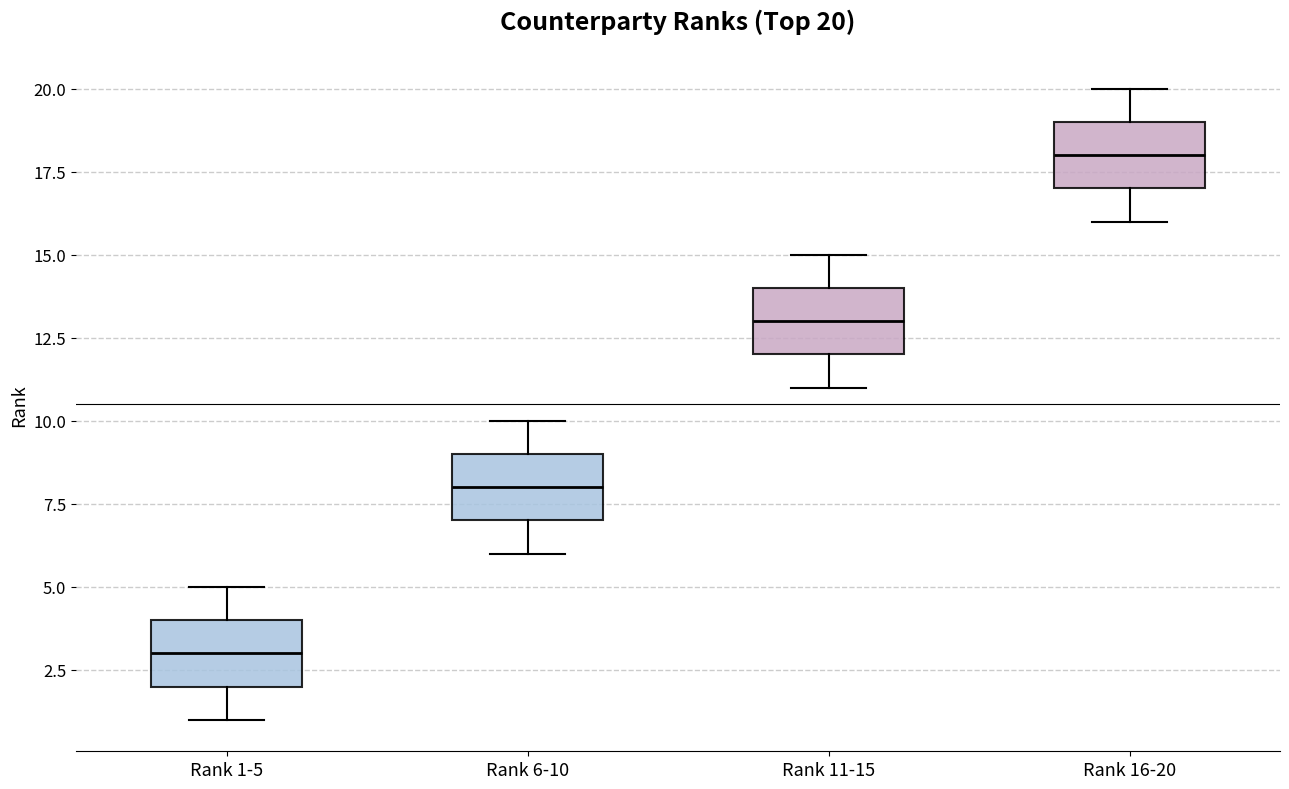

Which box has the lowest median line?

Rank 1-5